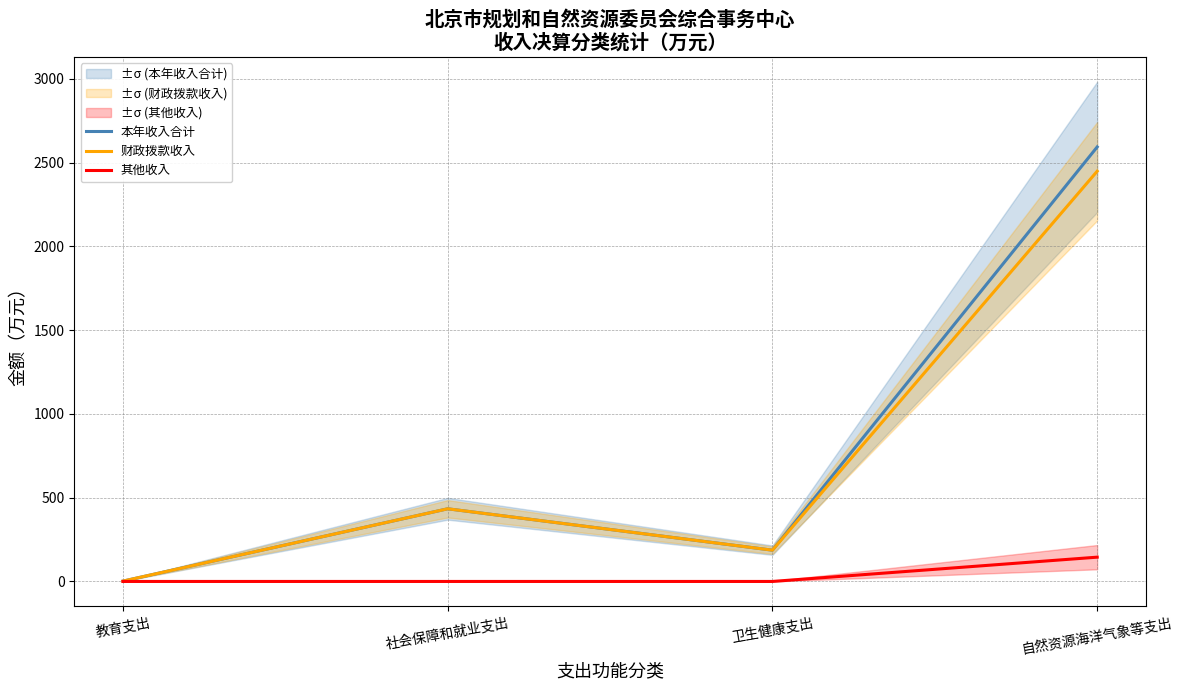

Reading left to right, list all the values displayed in this chart.

本年收入合计: 教育支出=2.0	社会保障和就业支出=433.7	卫生健康支出=186.7	自然资源海洋气象等支出=2593.2
财政拨款收入: 教育支出=2.0	社会保障和就业支出=433.7	卫生健康支出=186.7	自然资源海洋气象等支出=2448.3
其他收入: 教育支出=0.0	社会保障和就业支出=0.0	卫生健康支出=0.0	自然资源海洋气象等支出=144.9